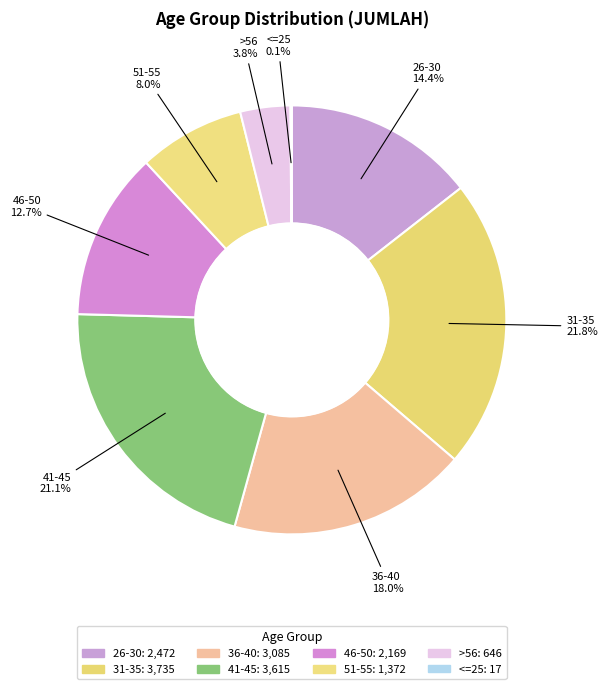

How many slices are in this pie chart?

8